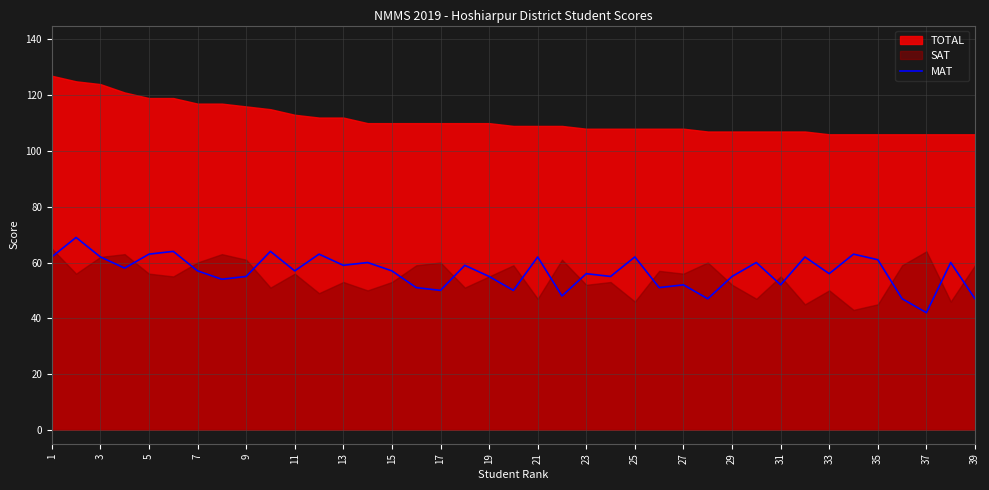

The value of MAT at 17 is 50. True or false?

True